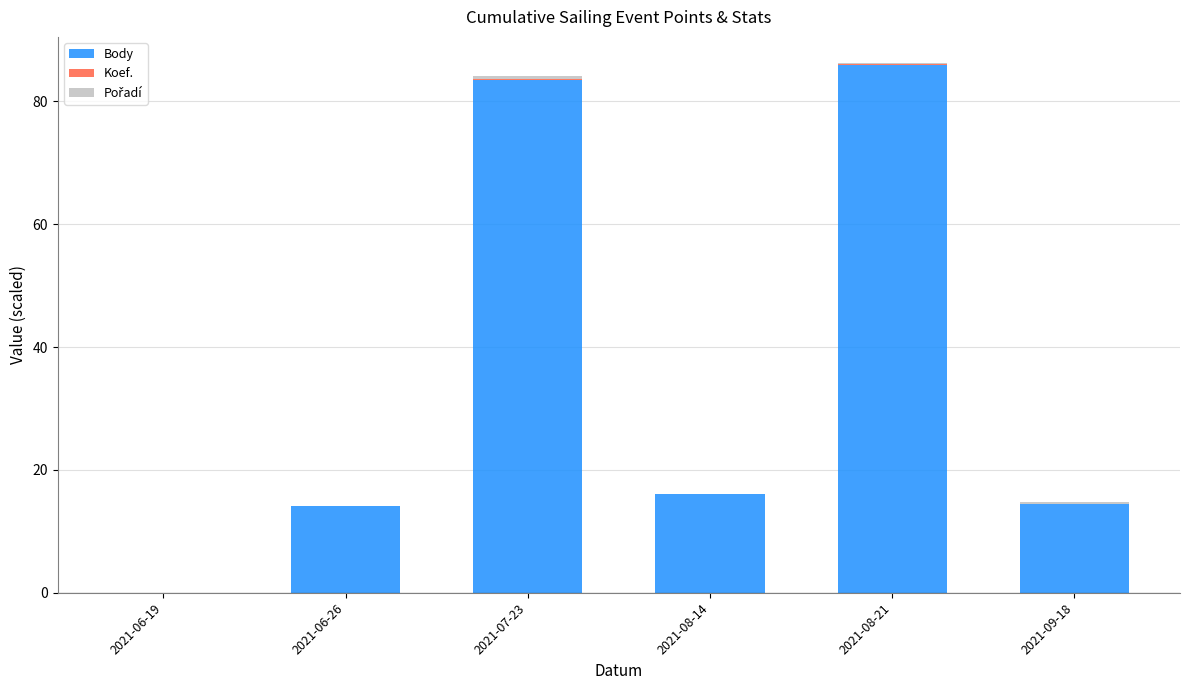

What value does the Body series have at 2021-08-14?

16.0